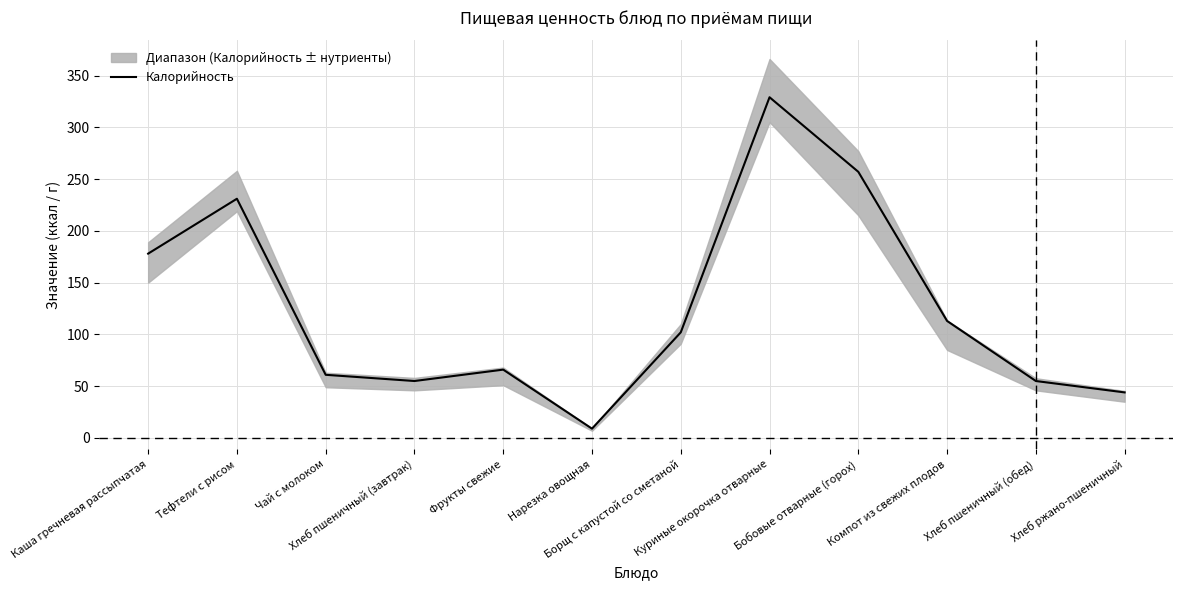

Reading left to right, list all the values displayed in this chart.

Каша гречневая рассыпчатая=178	Тефтели с рисом=231	Чай с молоком=61	Хлеб пшеничный (завтрак)=55	Фрукты свежие=66	Нарезка овощная=9	Борщ с капустой со сметаной=102	Куриные окорочка отварные=329	Бобовые отварные (горох)=257	Компот из свежих плодов=113	Хлеб пшеничный (обед)=55	Хлеб ржано-пшеничный=44